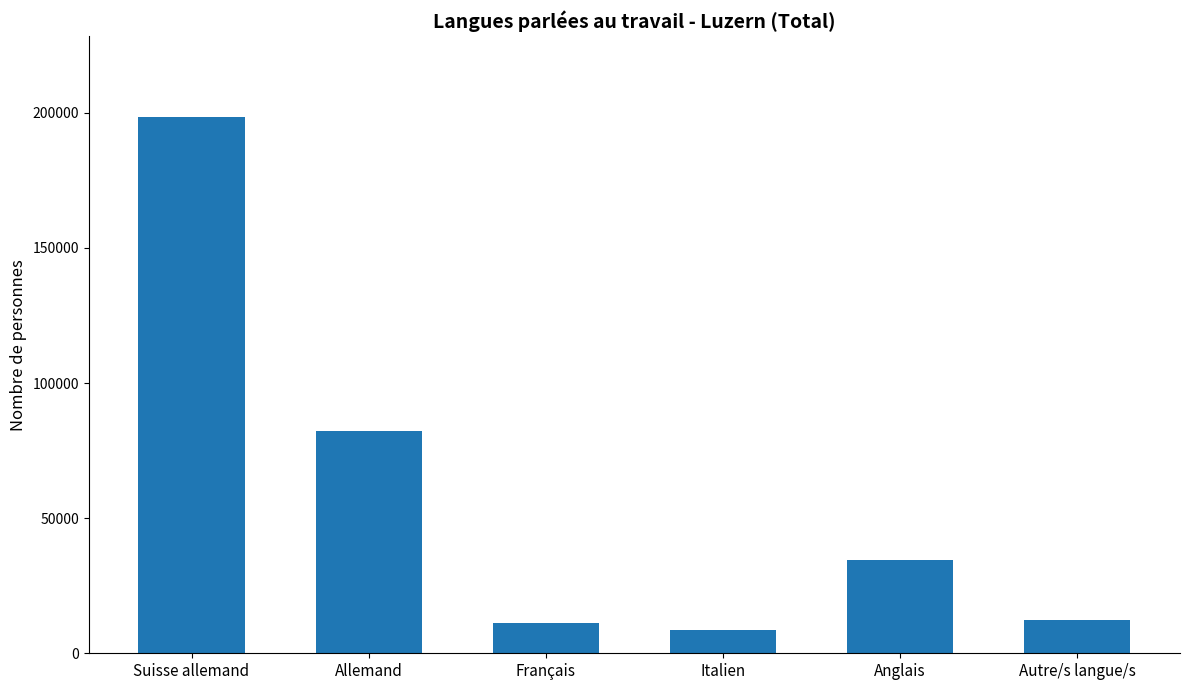

What is the difference between the values at Allemand and Français?

71267.3